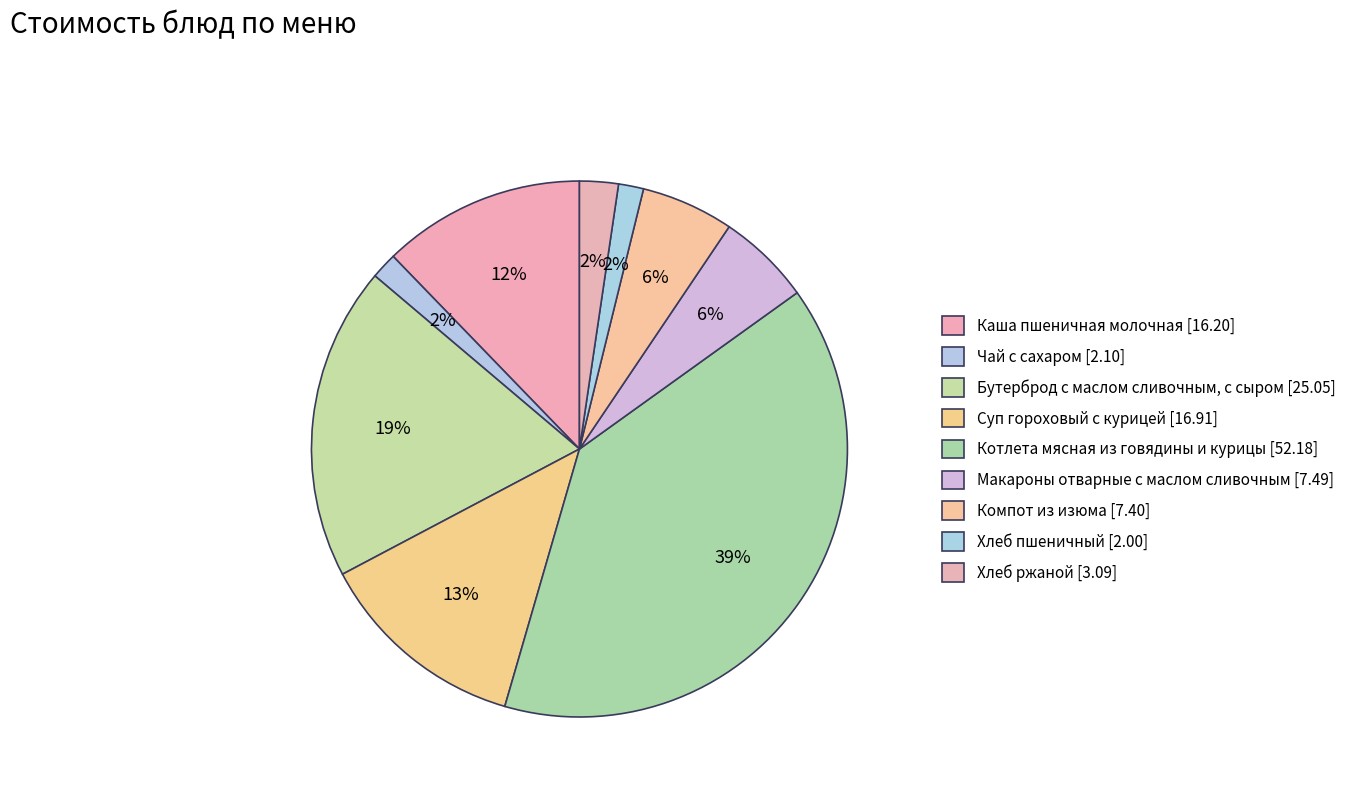

How many slices are in this pie chart?

9